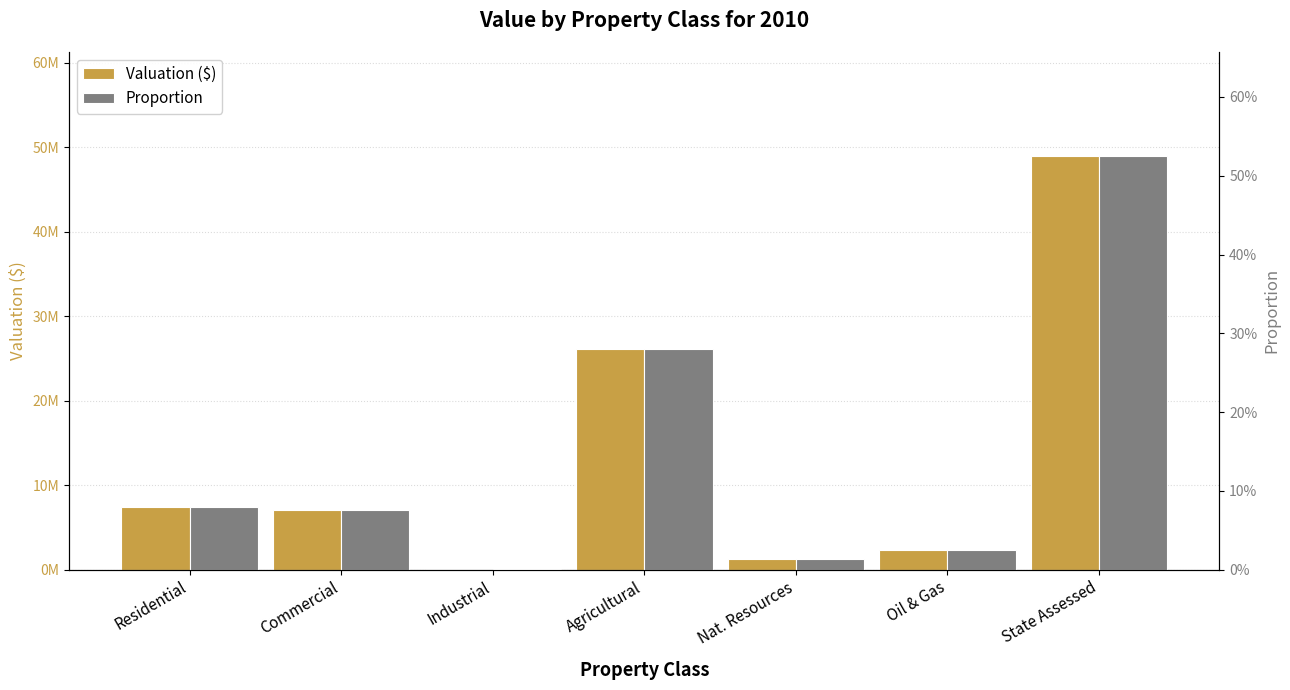

How many data points does each series have?

7